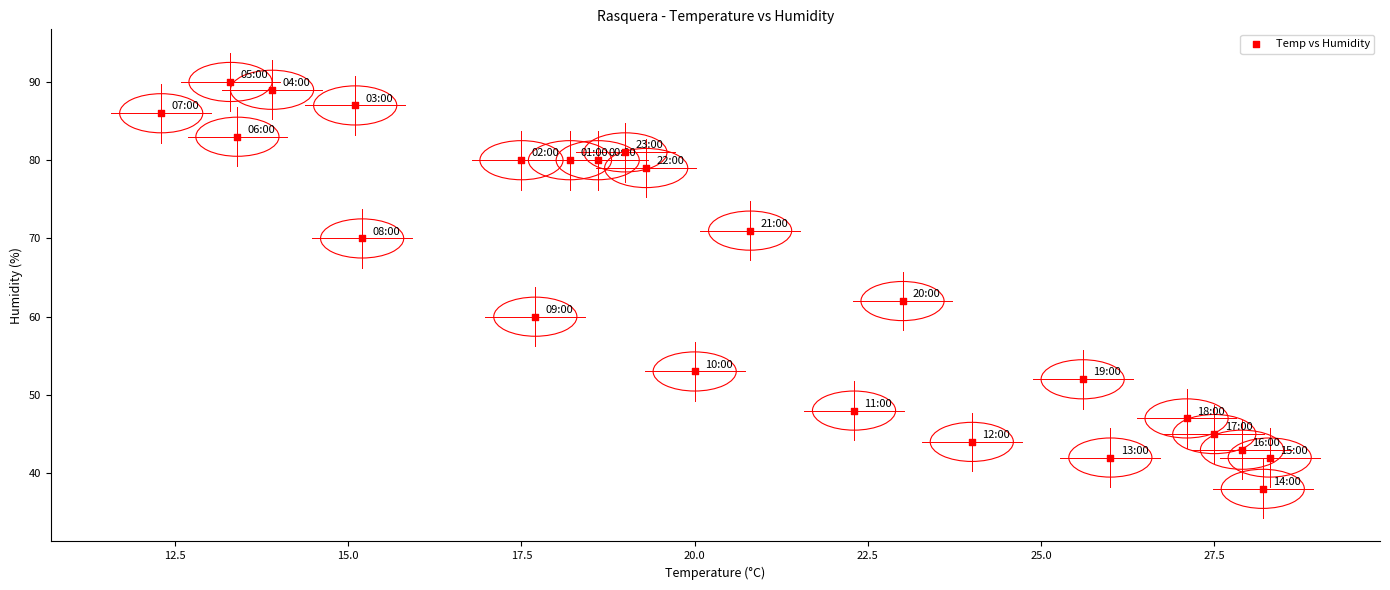

What is the range of Y values (max minus min)?

52